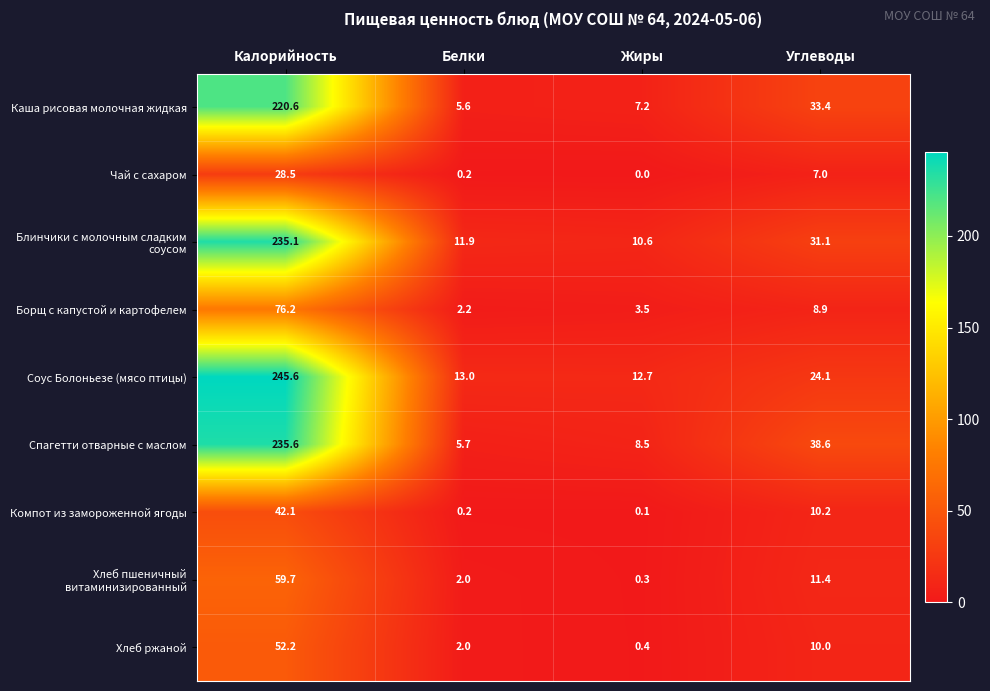

Which category has the highest value across all series?

Калорийность